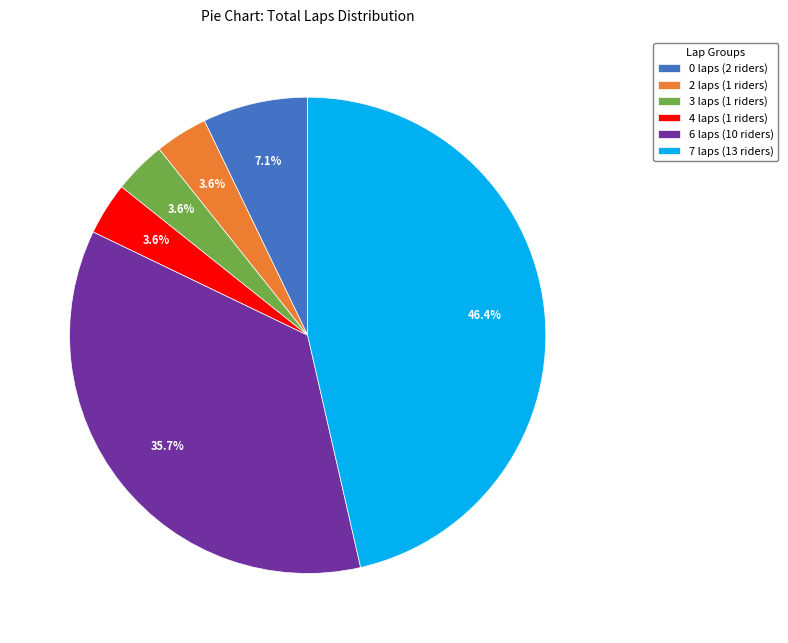

How many segments does this pie chart have?

6